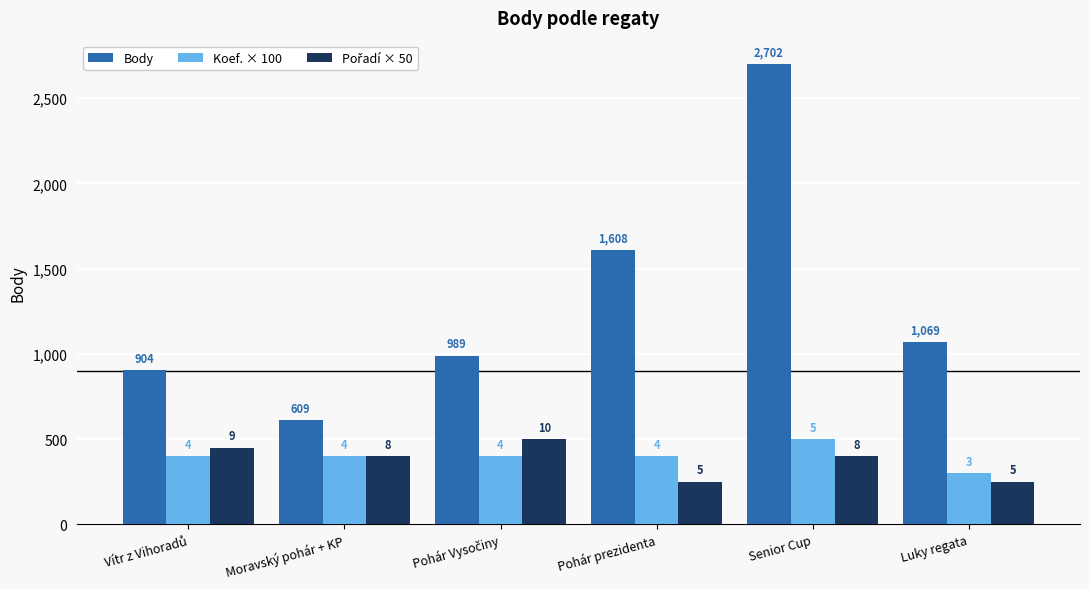

Rank the categories by Koef. × 100 value from highest to lowest.

Senior Cup, Vítr z Vihoradů, Moravský pohár + KP, Pohár Vysočiny, Pohár prezidenta, Luky regata